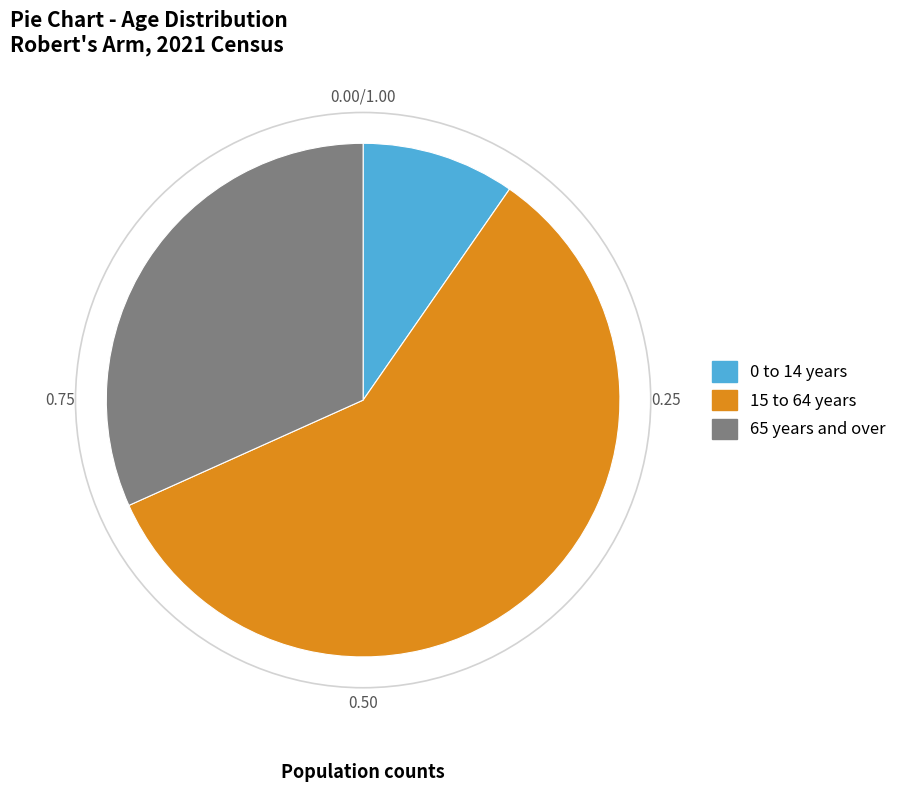

Combined, do 0 to 14 years and 15 to 64 years account for over 50%?

Yes